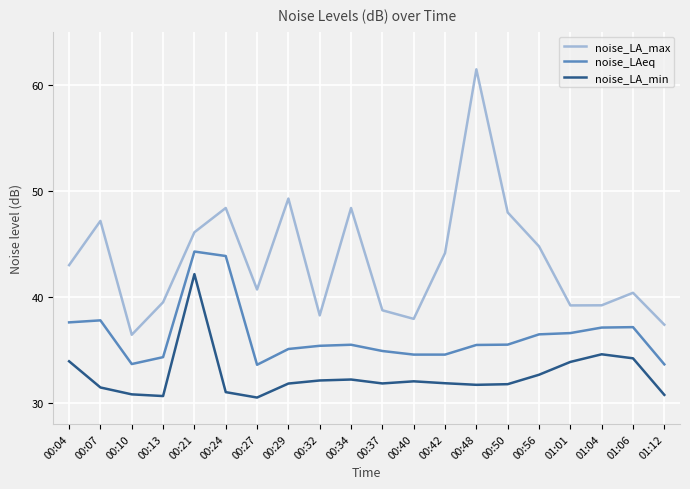

What is the minimum value for noise_LA_max?

36.4